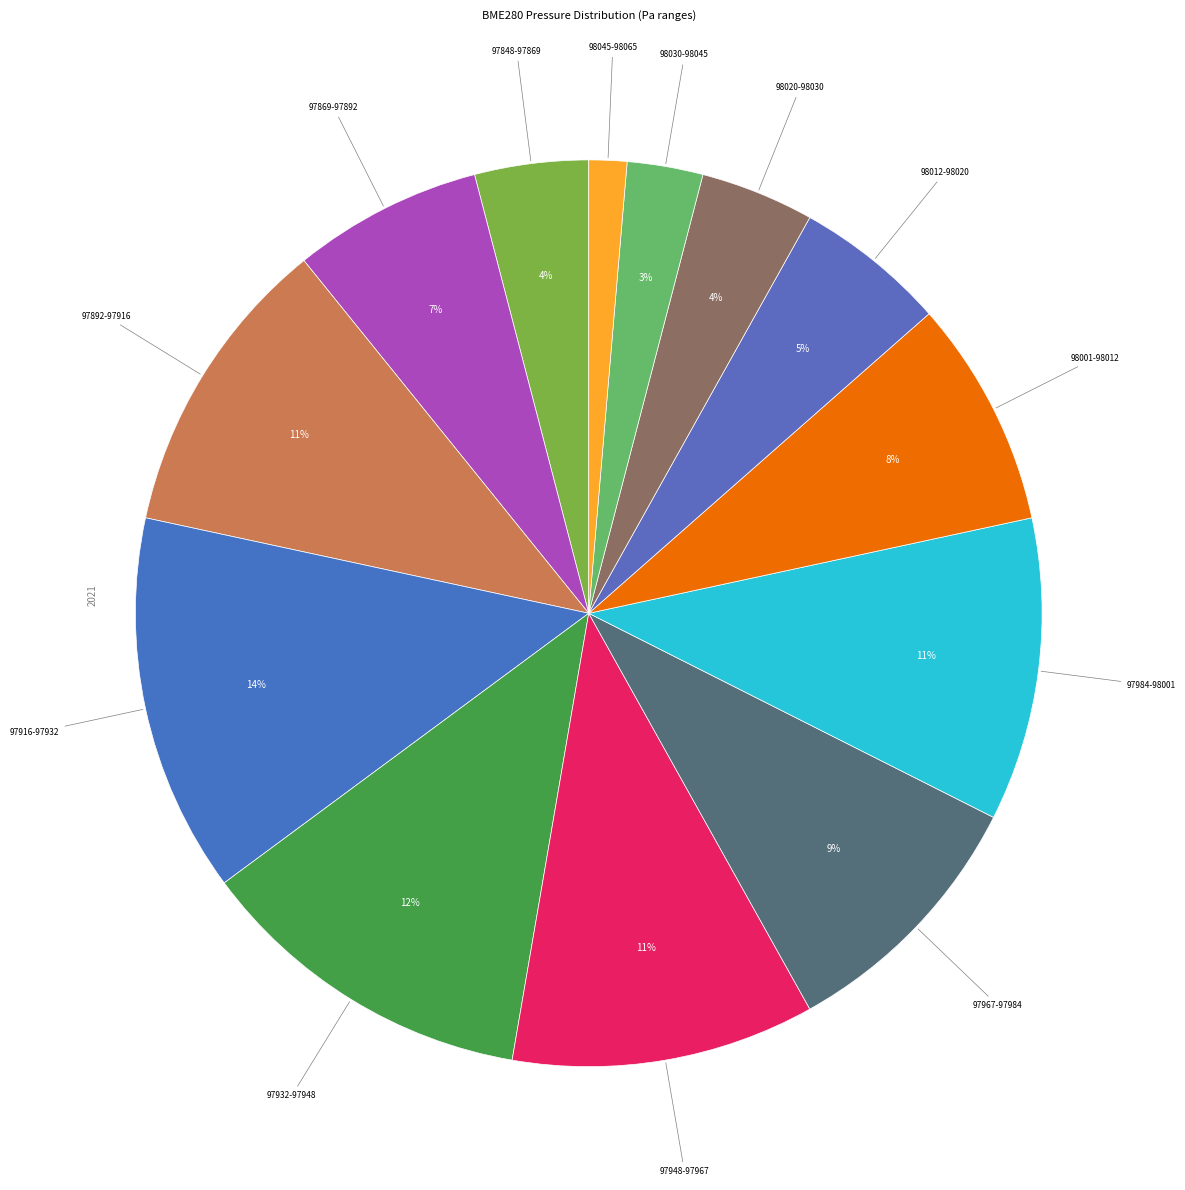

How many segments does this pie chart have?

13